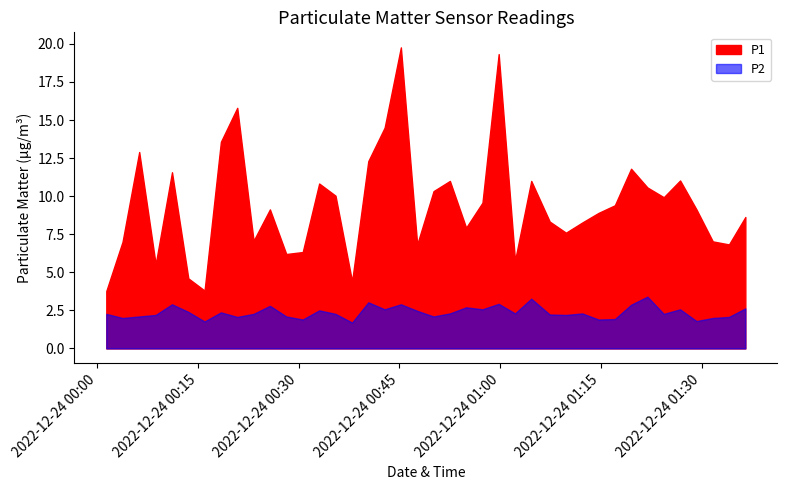

The P2 series shows 2.6 at 17. True or false?

True